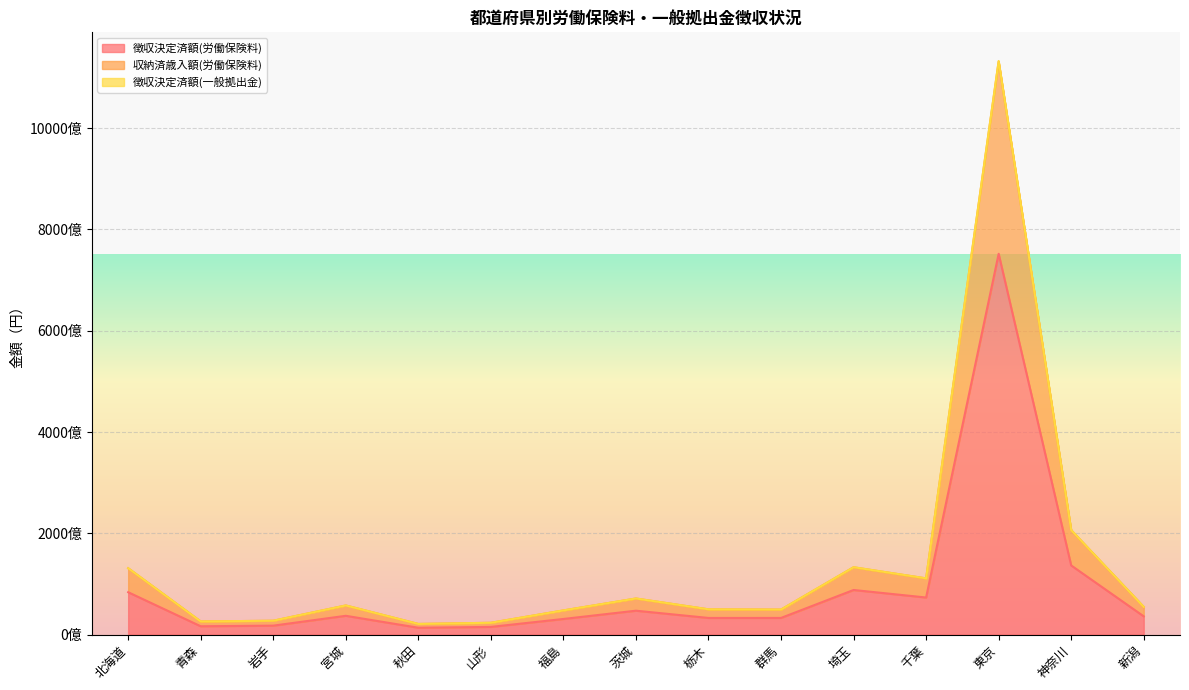

Reading left to right, list all the values displayed in this chart.

徴収決定済額(労働保険料): 北海道=83620529735	青森=16393059932	岩手=17601432830	宮城=37052728796	秋田=13482211387	山形=15118703003	福島=30815770438	茨城=47136182870	栃木=32812616666	群馬=32841578589	埼玉=88029877033	千葉=73172169107	東京=751983848881	神奈川=136515114249	新潟=36017135940
収納済歳入額(労働保険料): 北海道=130987558564	青森=25907466318	岩手=27314395679	宮城=57476966659	秋田=20988162349	山形=23290007645	福島=47690254849	茨城=71220759850	栃木=49843865542	群馬=49368523606	埼玉=132893819003	千葉=110928228297	東京=1131474927895	神奈川=206064917763	新潟=54648747835
徴収決定済額(一般拠出金): 北海道=131099309008	青森=25929416160	岩手=27338780142	宮城=57529698394	秋田=21006535350	山形=23311263082	福島=47734943901	茨城=71292223468	栃木=49893017563	群馬=49417934787	埼玉=133025532571	千葉=111037992732	東京=1132695849091	神奈川=206280585962	新潟=54699335523